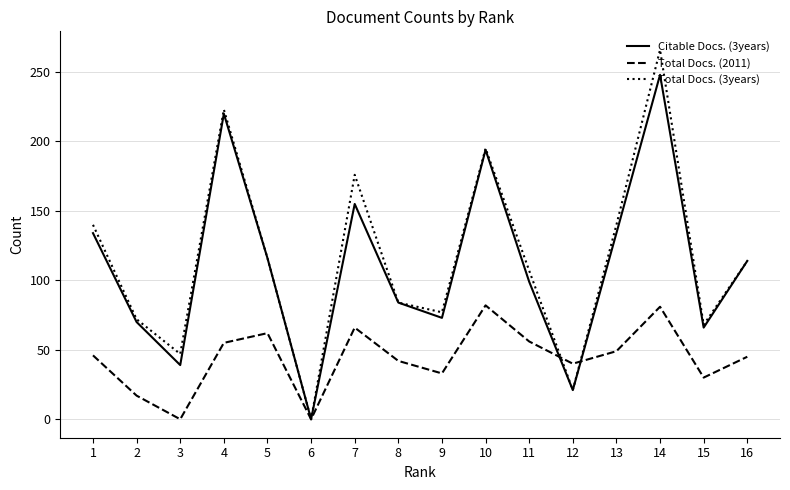

List the series in order of their peak value, lowest first.

Total Docs. (2011), Citable Docs. (3years), Total Docs. (3years)